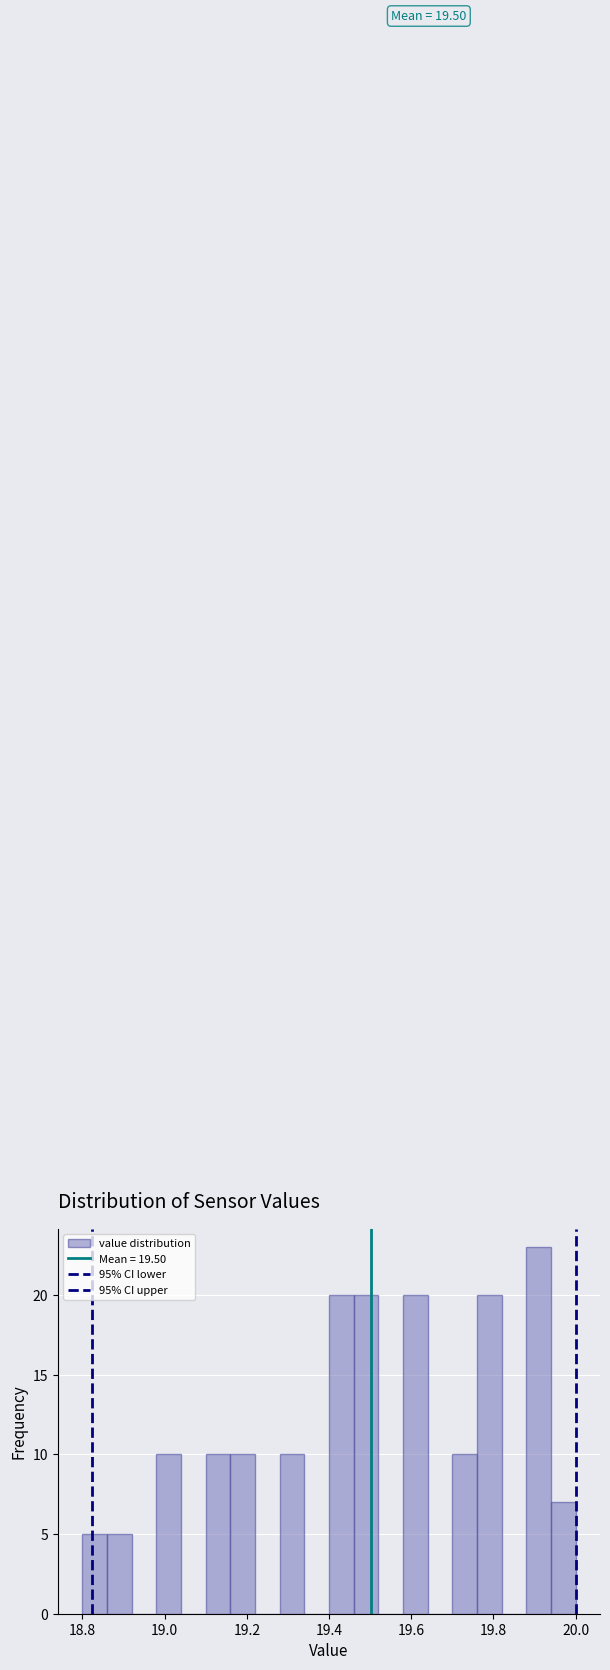

Around what value on the x-axis is the tallest bar? Give the approximate position of its centre, as read against the axis.

19.92